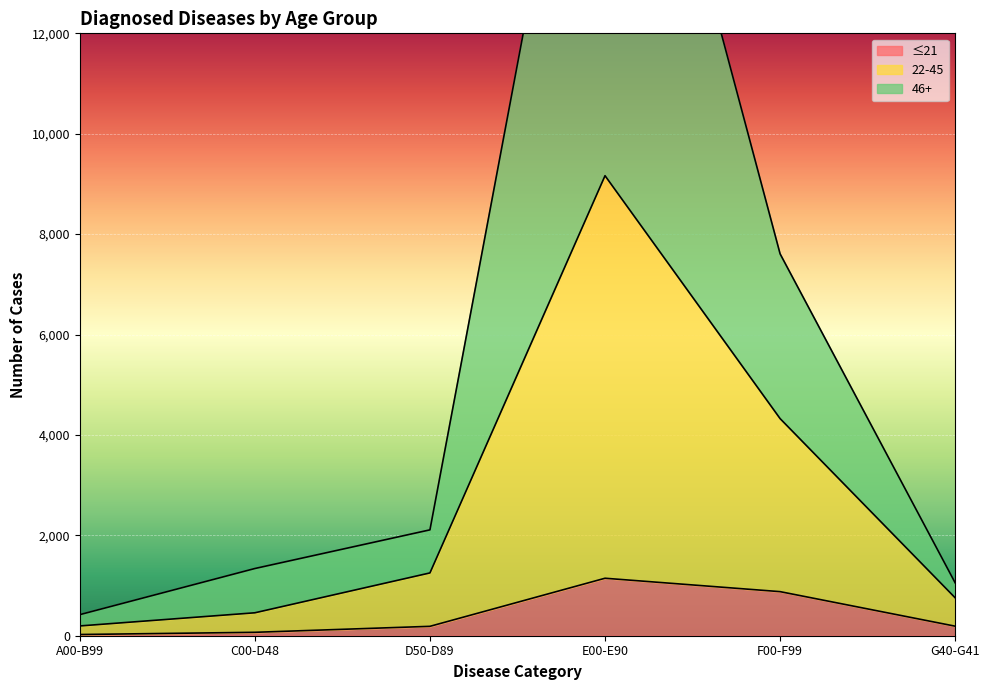

At which label does 46+ first exceed 2109?

E00-E90